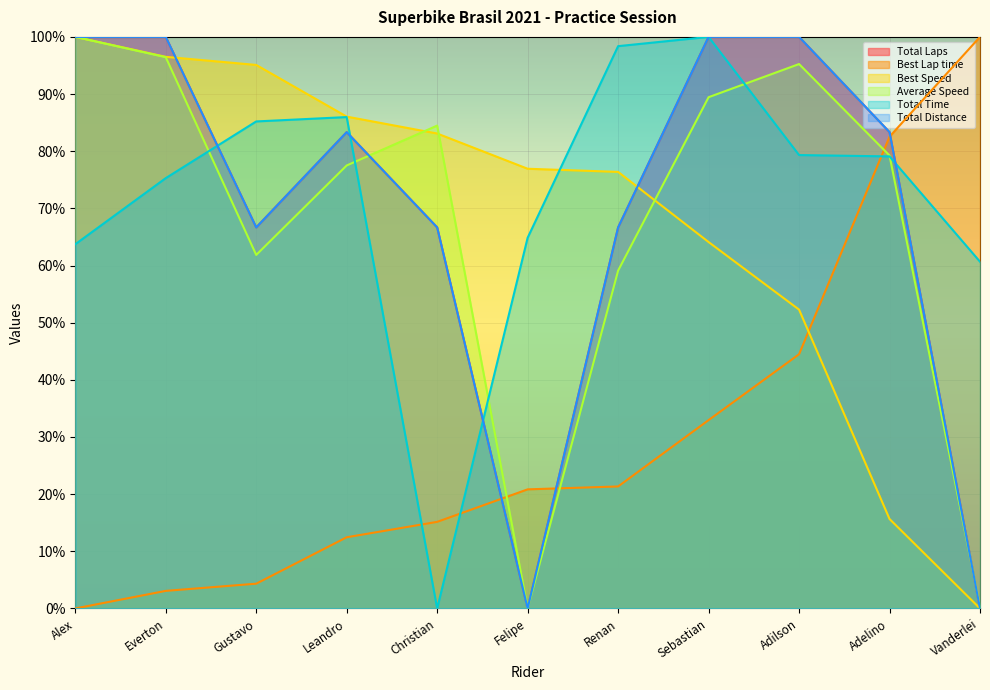

What is the value of the Average Speed point at the 4th from the left?

77.5